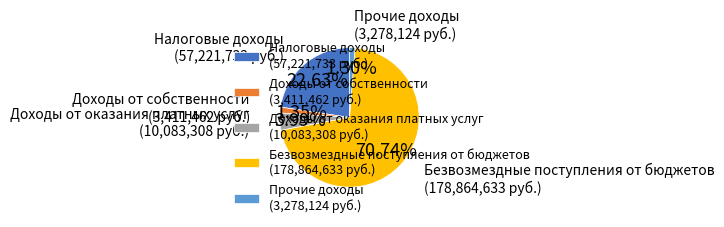

Is the sum of Налоговые доходы (57,221,733 руб.) and Доходы от оказания платных услуг (10,083,308 руб.) greater than half?

No